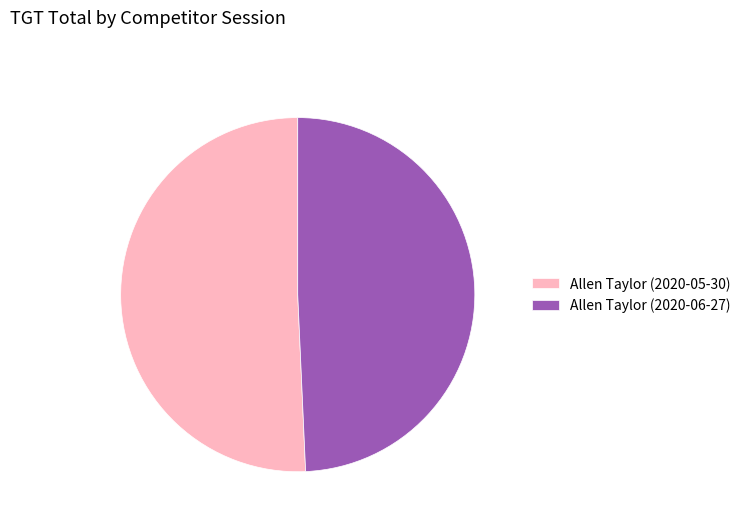

What is the largest slice in the pie chart?

Allen Taylor (2020-05-30)